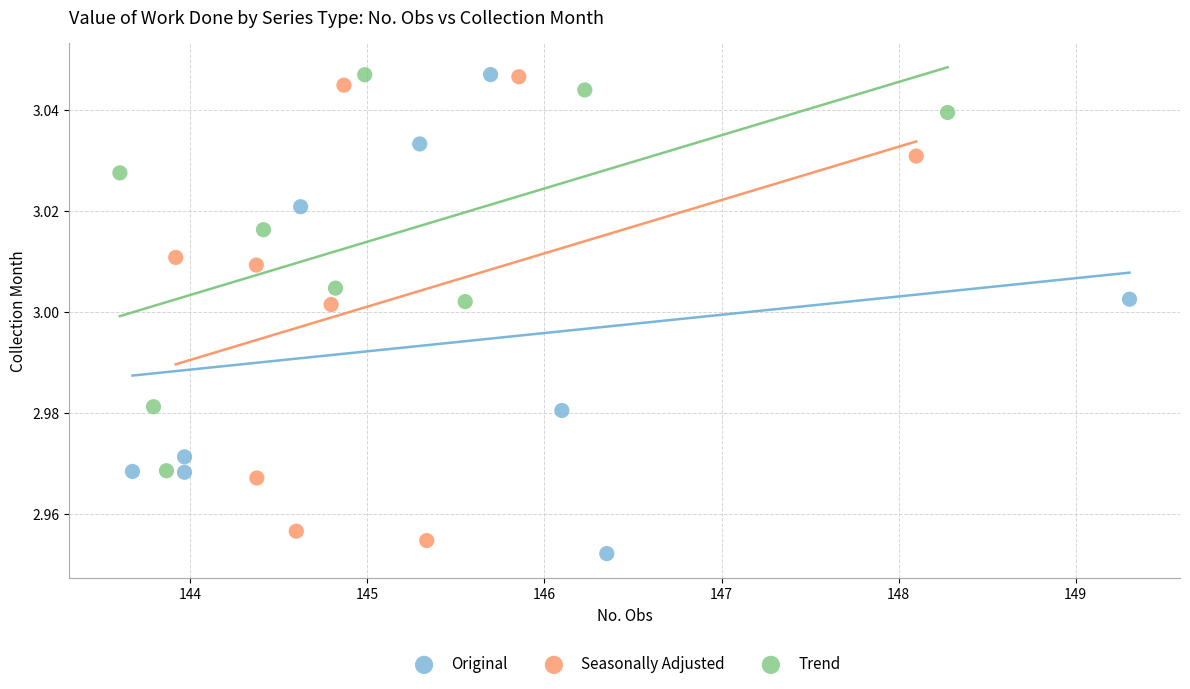

What are all the series names shown in the legend?

Original, Seasonally Adjusted, Trend